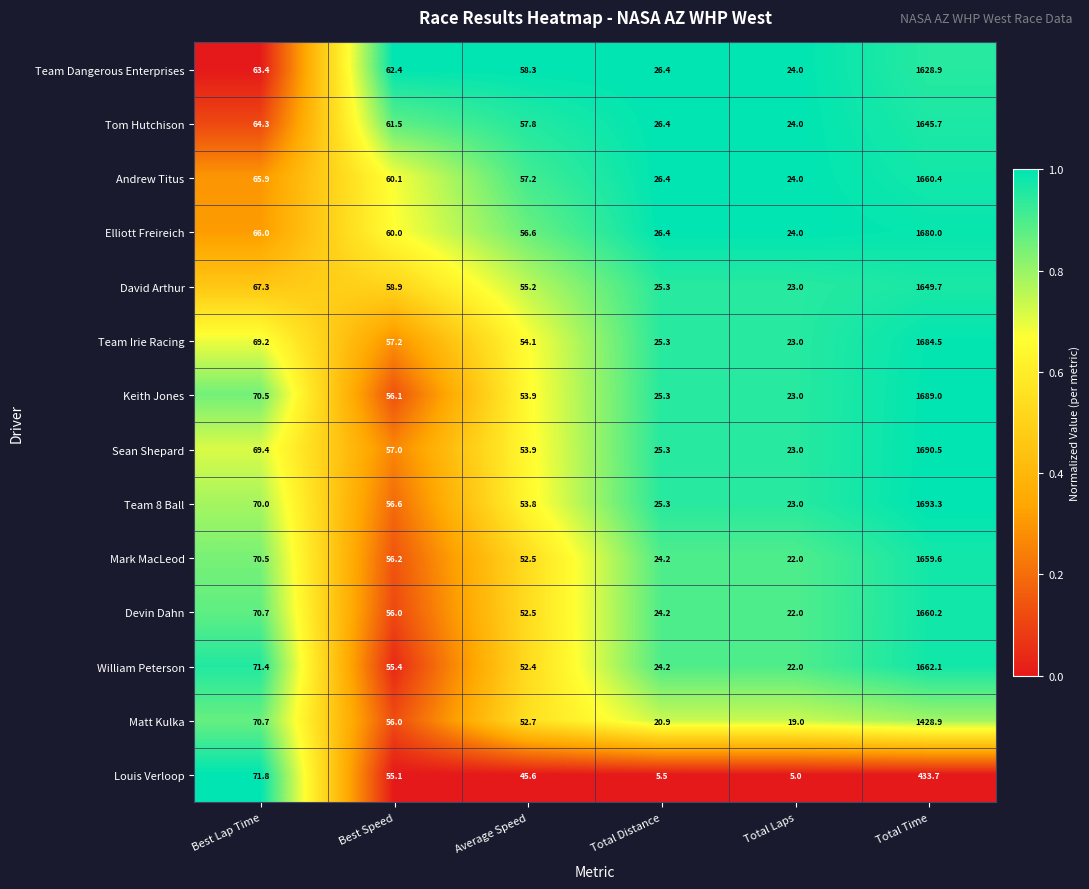

True or false: Sean Shepard has a value of 39.2 at Total Laps.

False